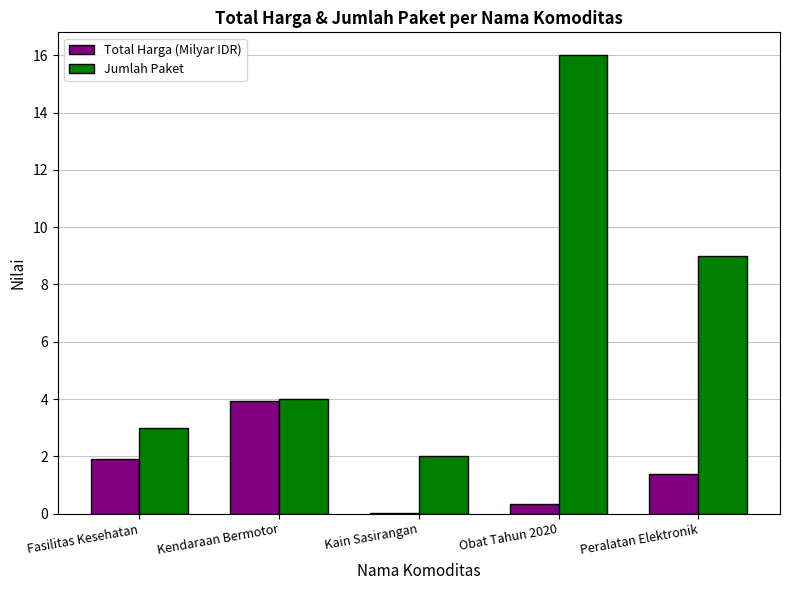

Are the bars grouped side by side (vs. stacked)?

Yes